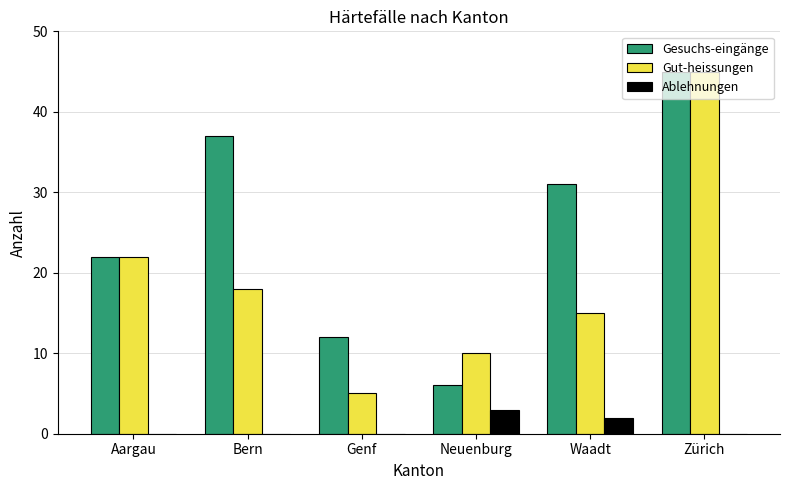

What is the maximum value for Ablehnungen?

3